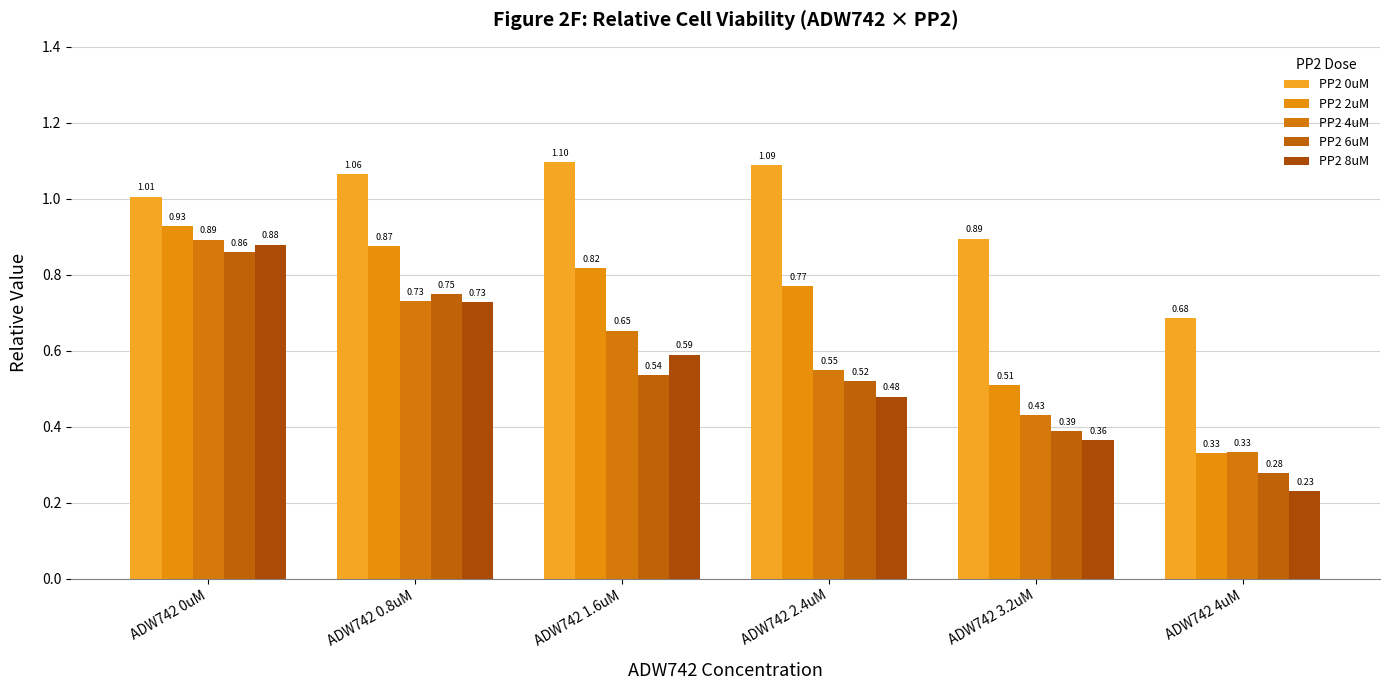

How many bars are there in each group?

5